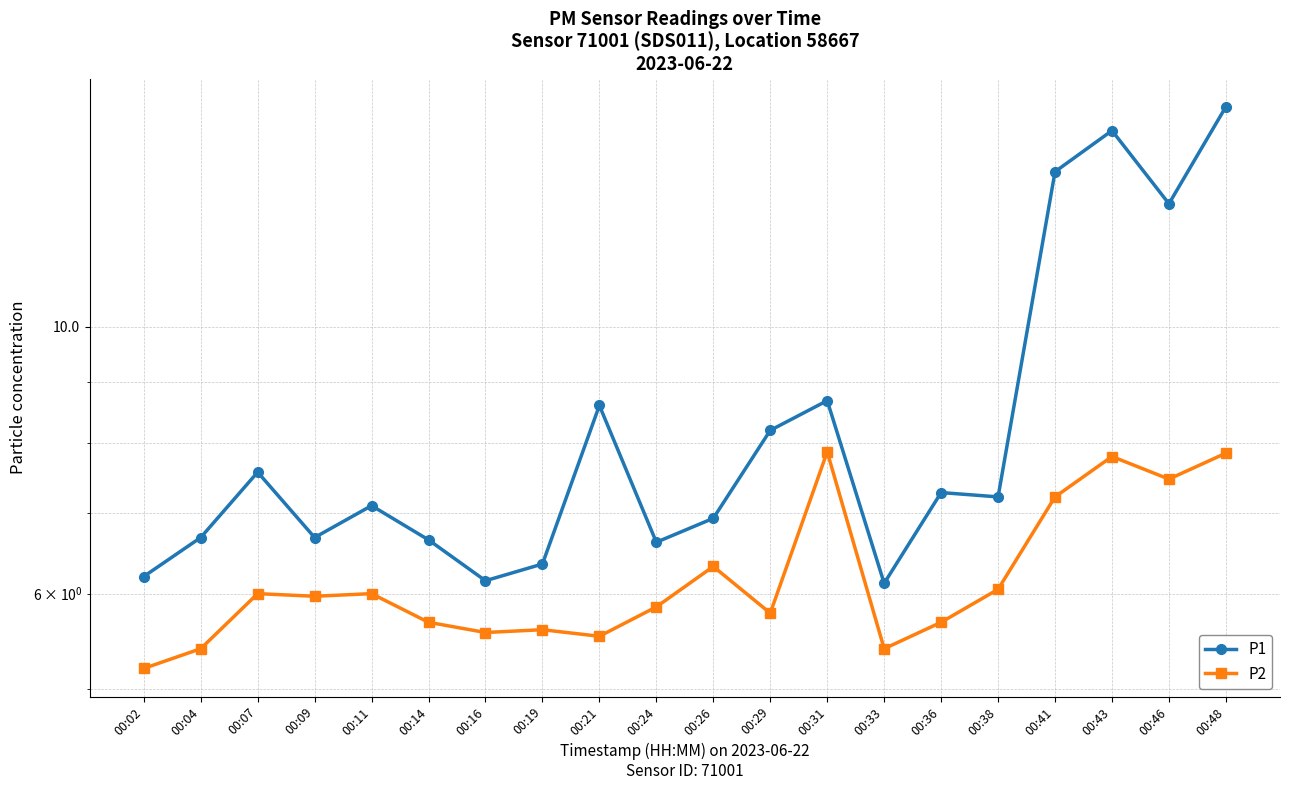

What is the approximate value of P1 at 00:07?

7.6